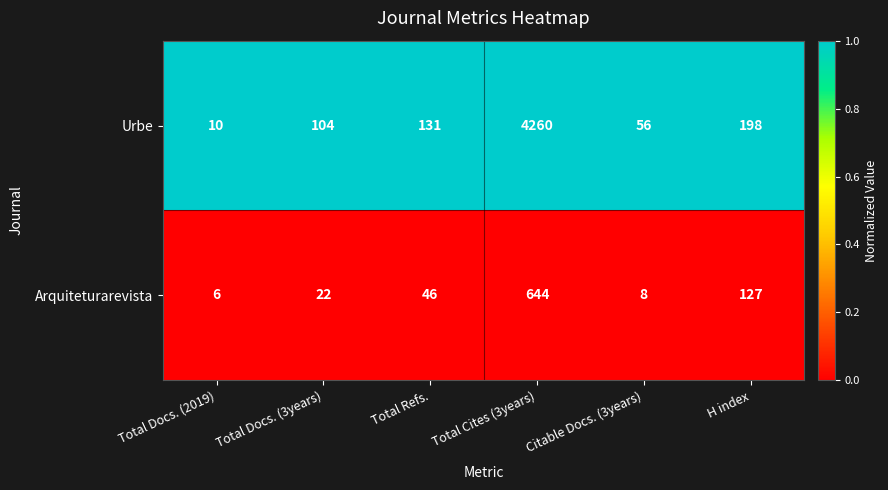

What is the maximum value shown in the chart?

4260